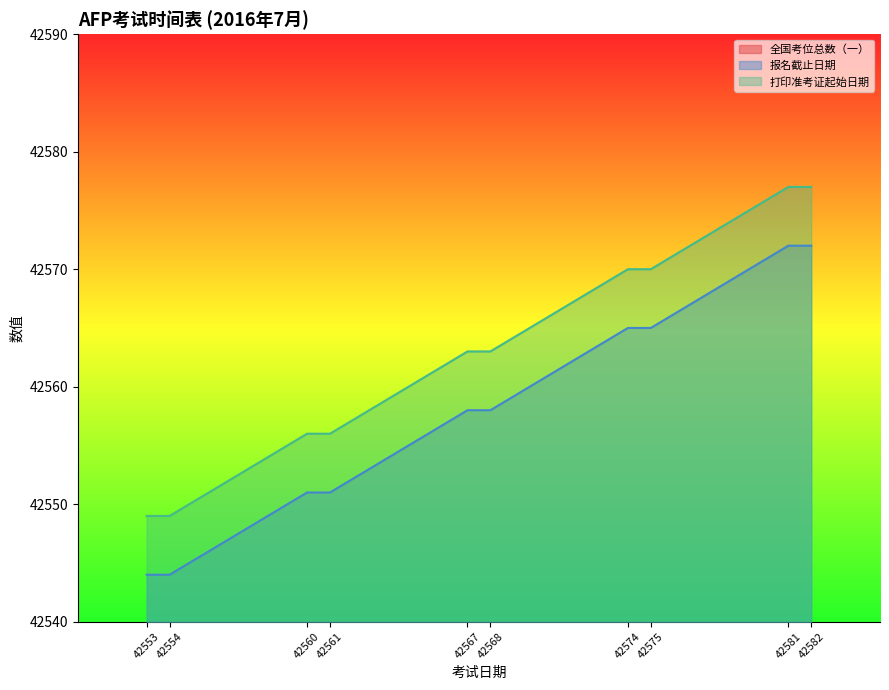

True or false: 打印准考证起始日期 and 报名截止日期 intersect in this chart.

False